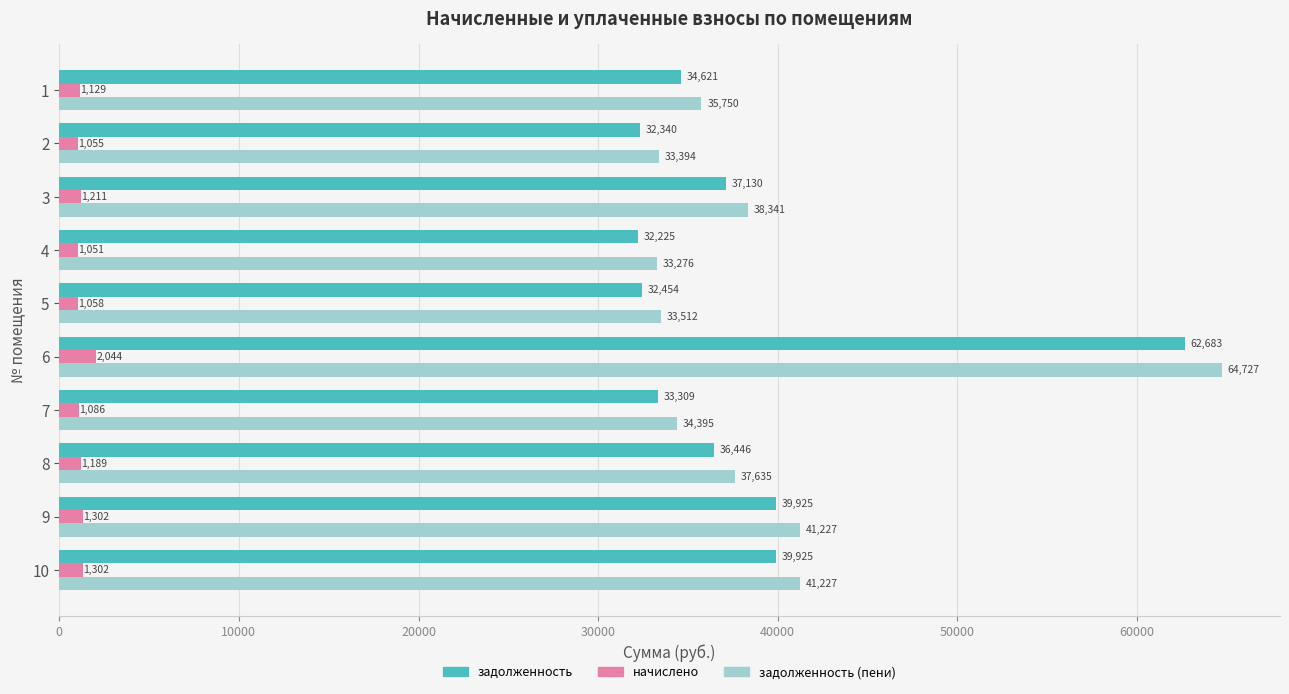

How many categories are shown in the chart?

10